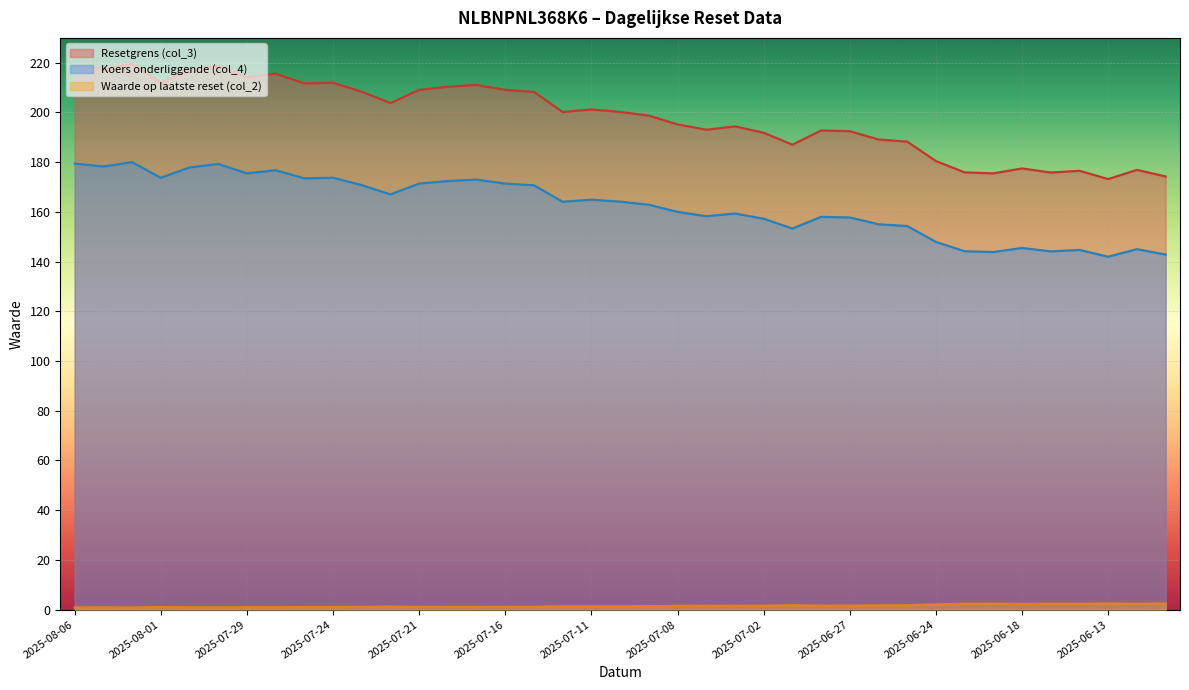

True or false: Waarde op laatste reset (col_2) has more than 1 interior local peaks.

True